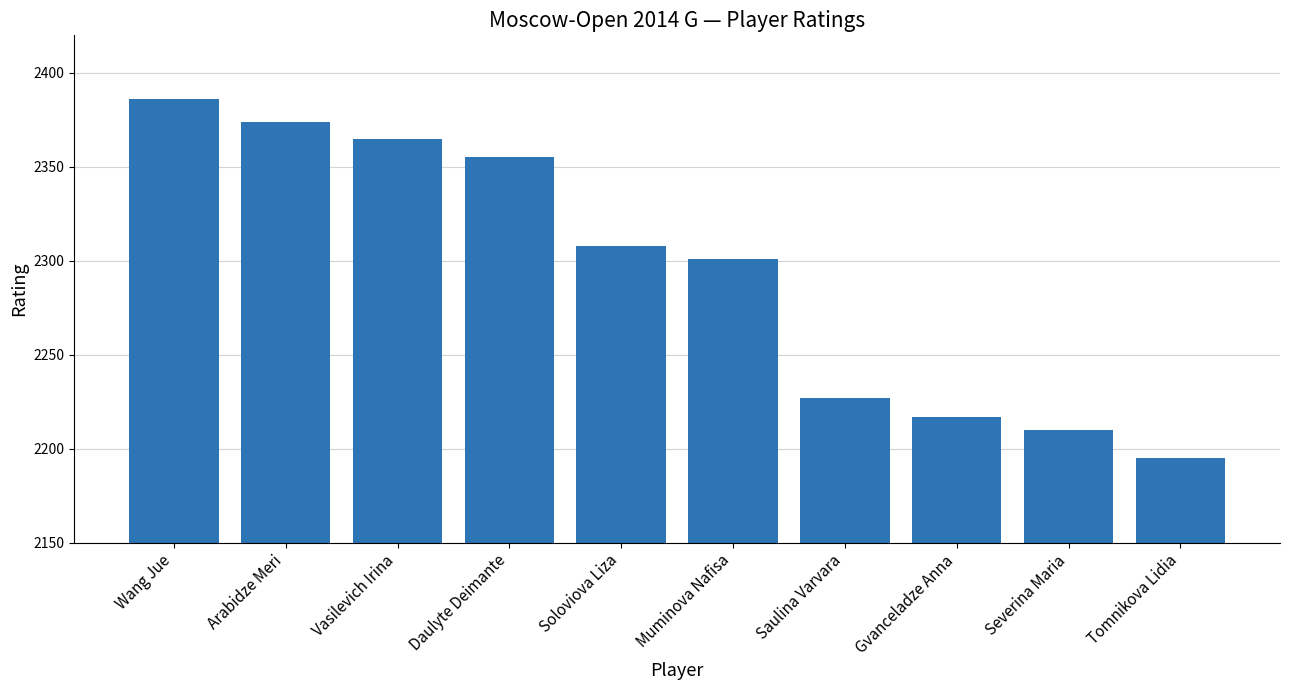

Read the value at Severina Maria, to the nearest 5.

2210